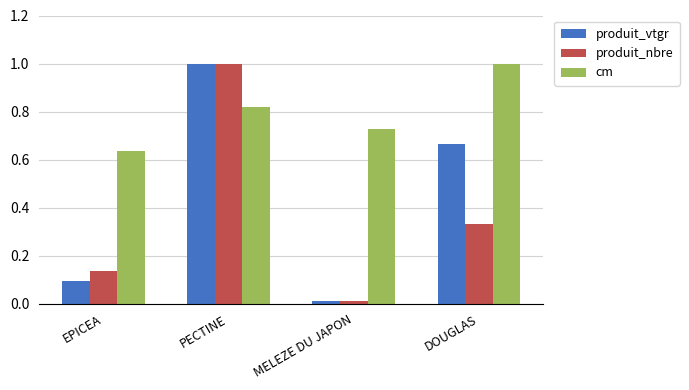

At which category does the chart reach its minimum across all series?

MELEZE DU JAPON